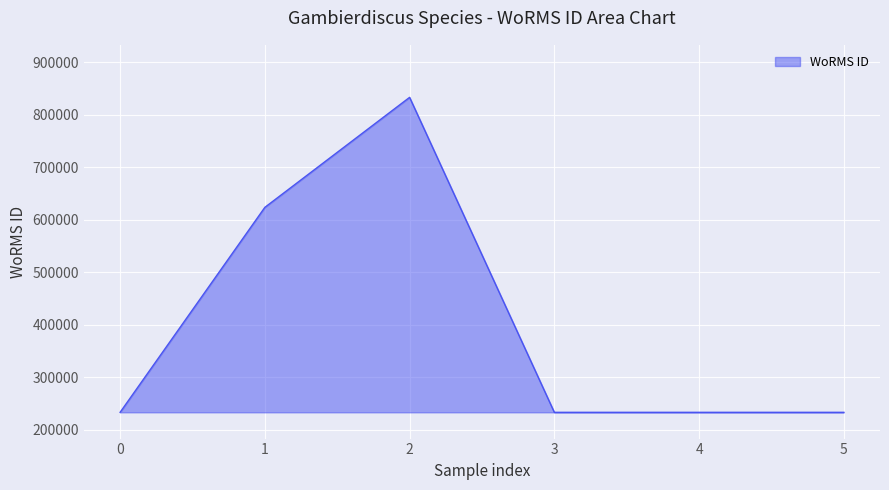

The value at 0 is 233380. True or false?

True